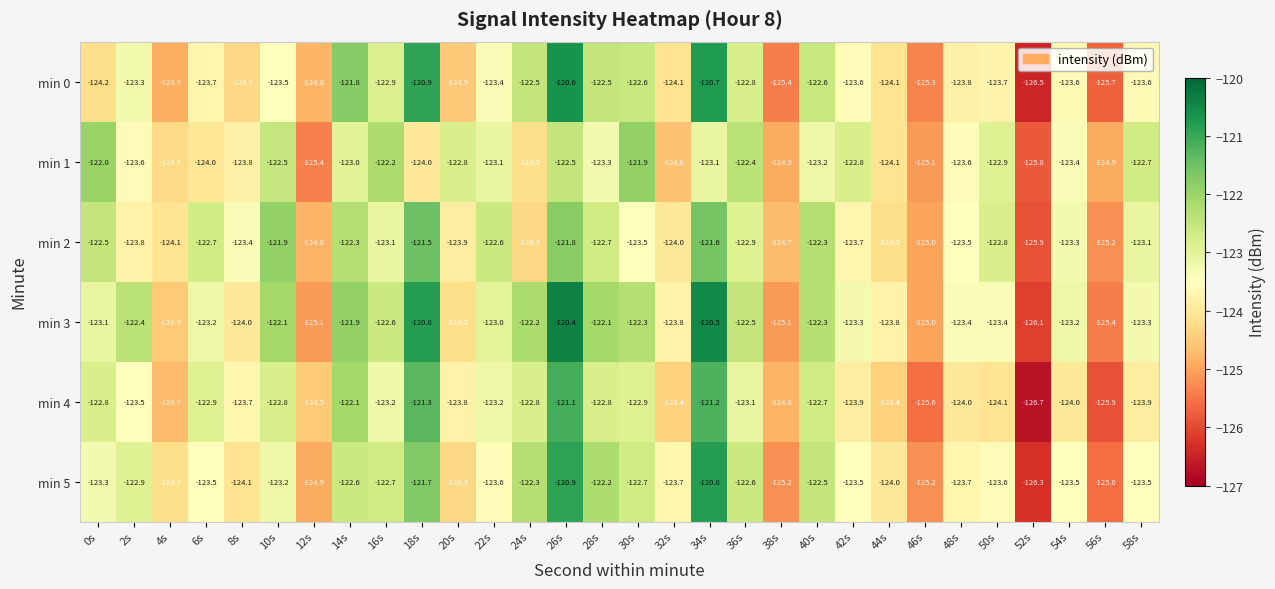

True or false: min 2 has a value of -122.3 at 40s.

True